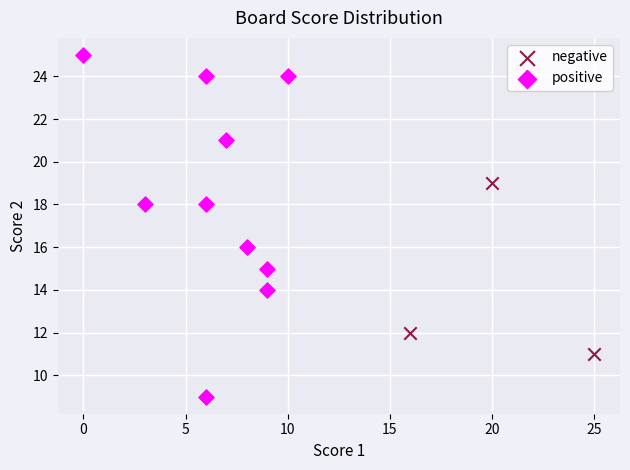

Which series reaches the maximum Y coordinate?

positive